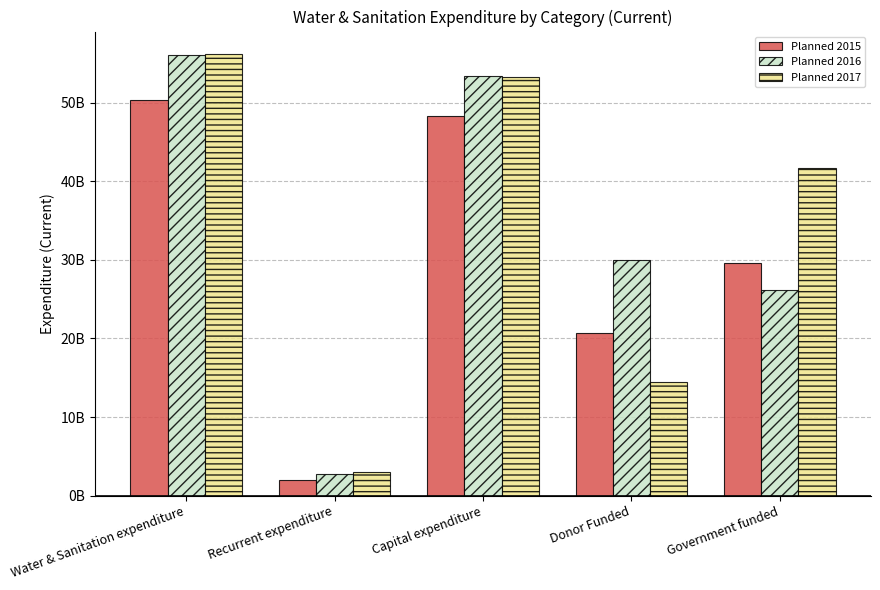

What position from the right is Government funded?

1